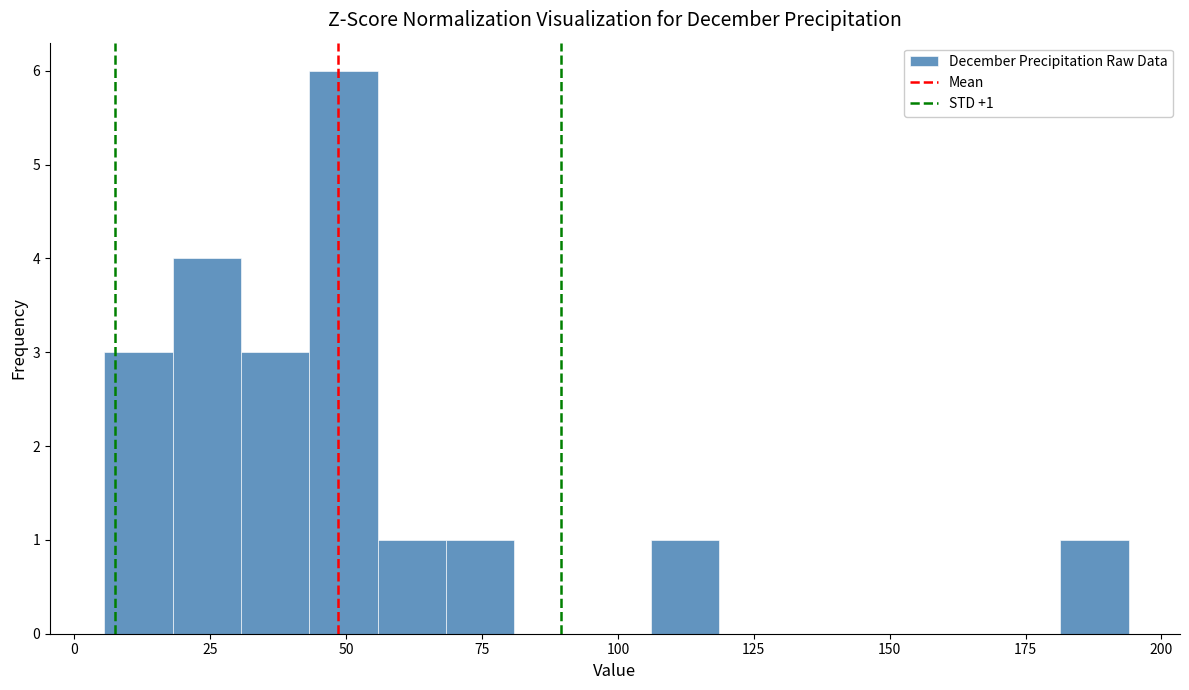

Read against the x-axis, roughly where is the centre of the tallest bar?

50